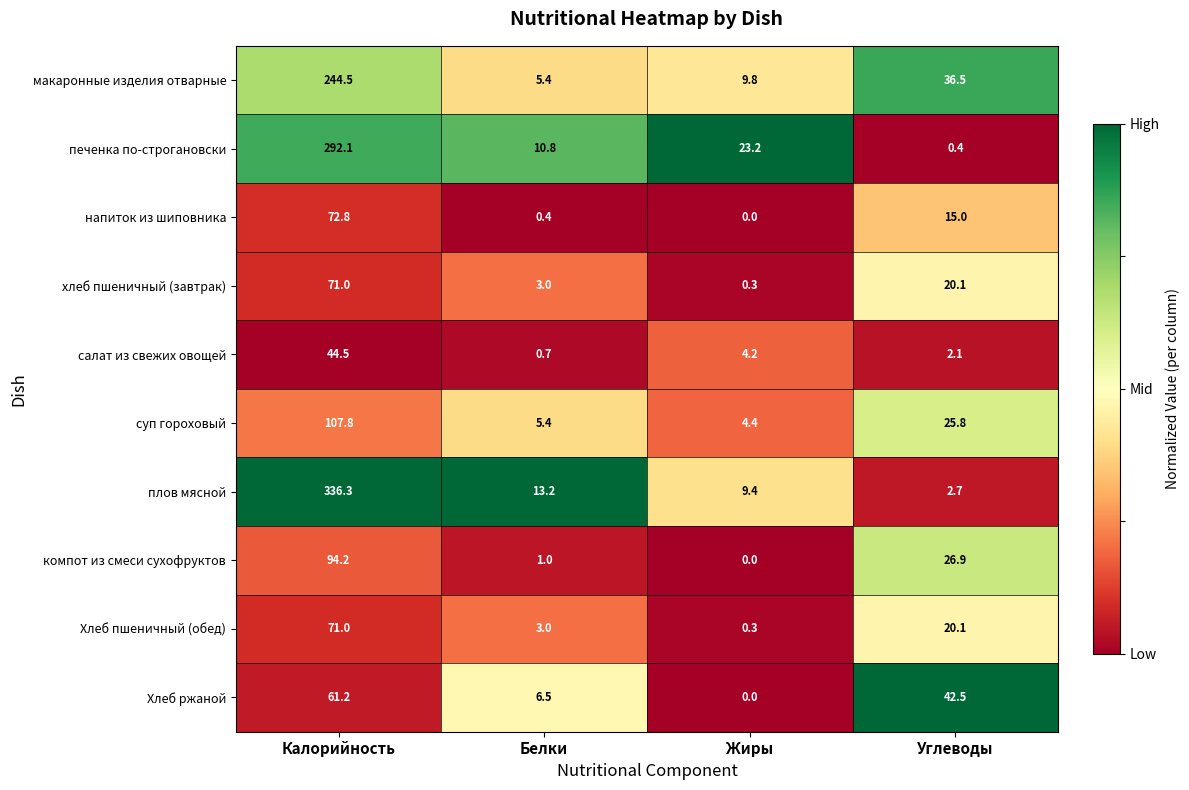

Is the value of плов мясной at Белки greater than the value of Хлеб пшеничный (обед) at Жиры?

Yes